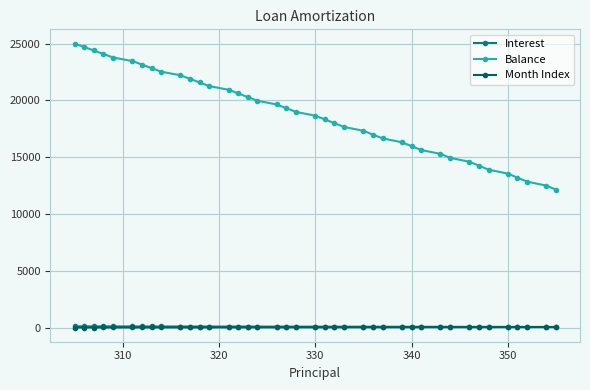

Which series has the largest range (max minus min)?

Balance